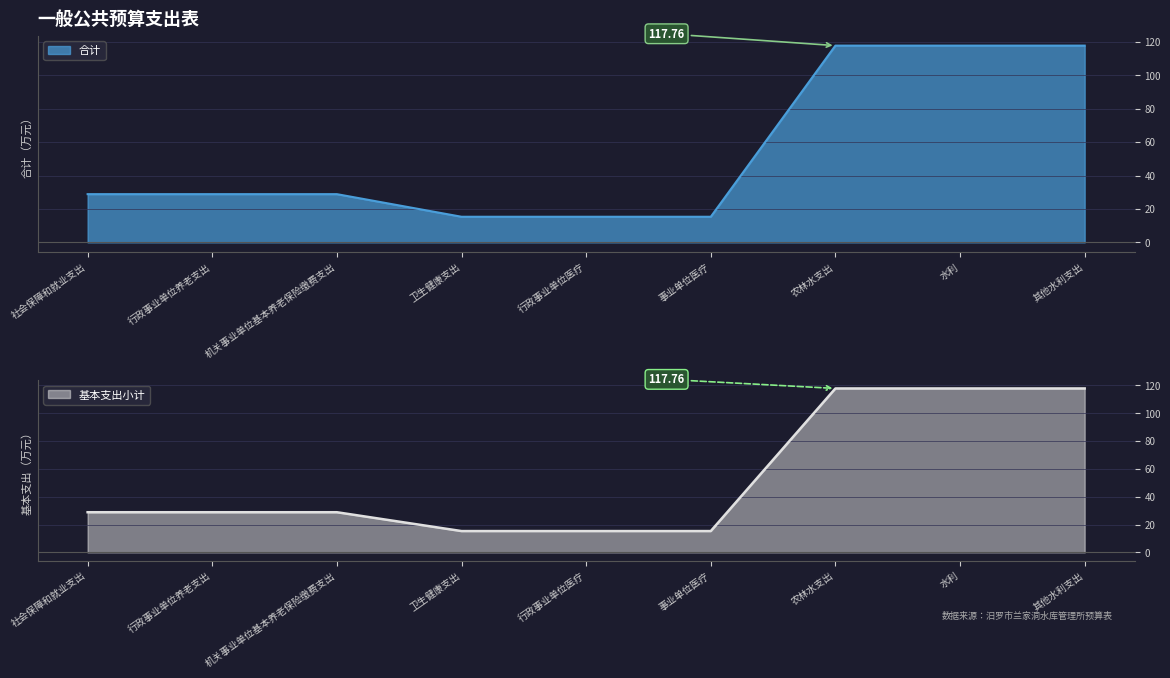

What is the average value of the 合计 series?

54.0